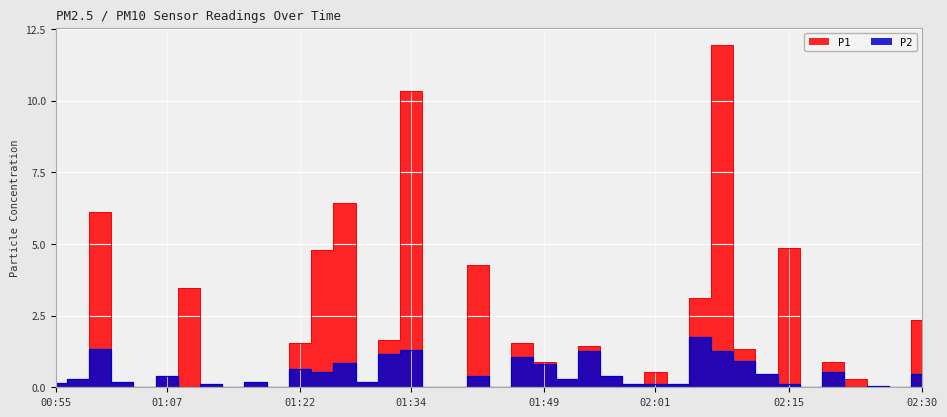

What is the sum of all P1 values?

70.7